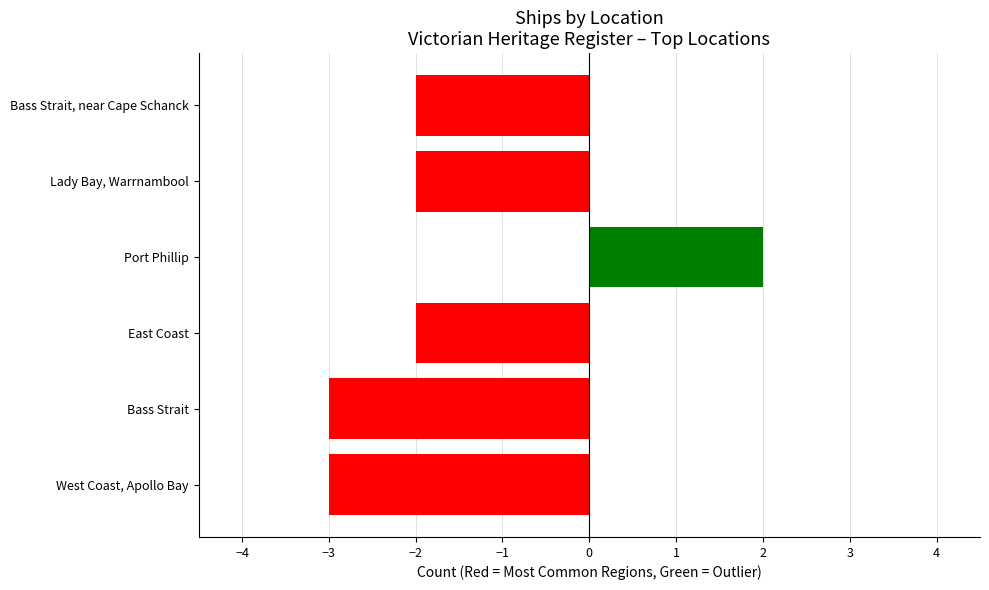

Reading bottom to top, list all the values displayed in this chart.

West Coast, Apollo Bay=-3	Bass Strait=-3	East Coast=-2	Port Phillip=2	Lady Bay, Warrnambool=-2	Bass Strait, near Cape Schanck=-2